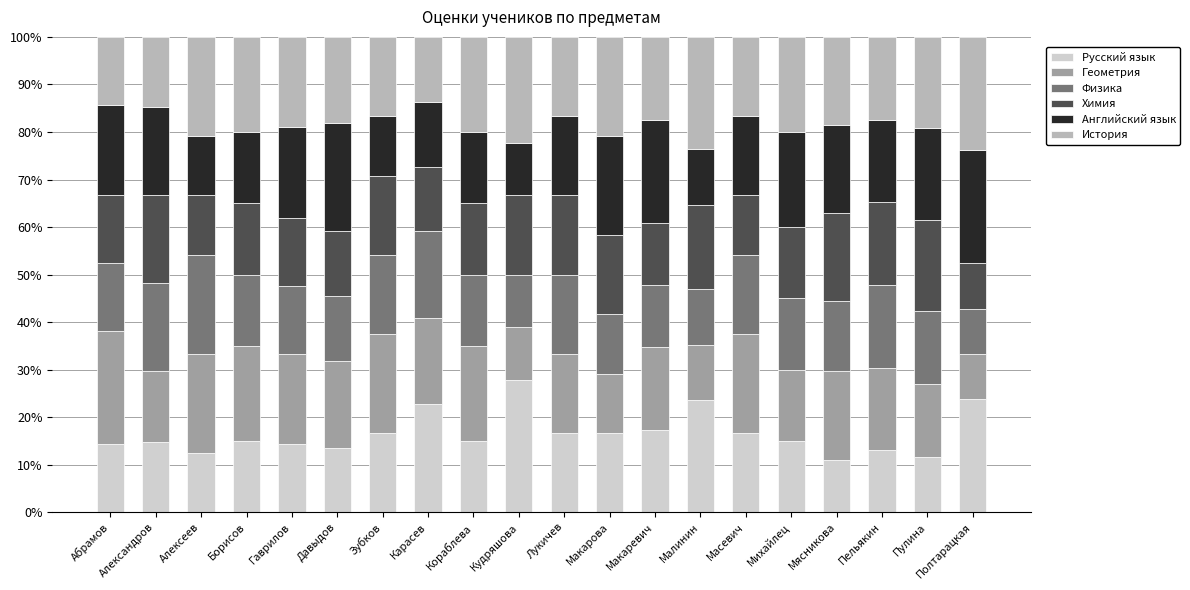

What is the sum of the Русский язык values at Борисов and Зубков?

31.7